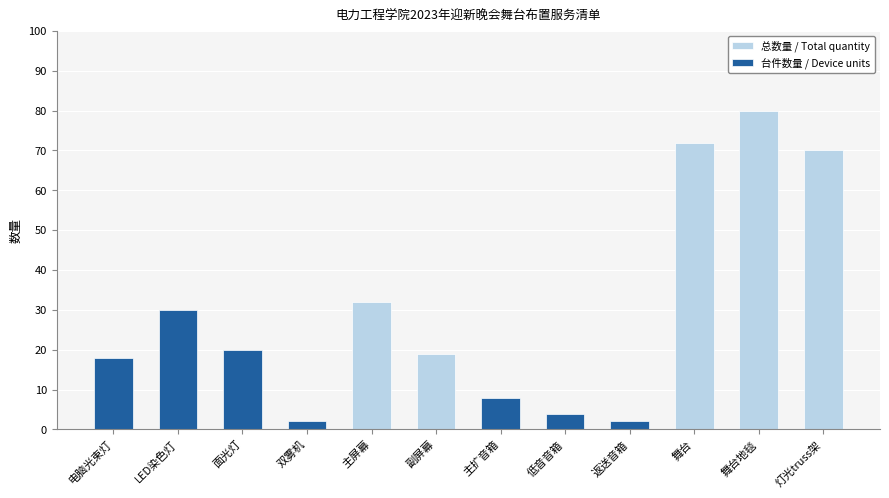

Which label corresponds to the smallest value in the chart?

主屏幕